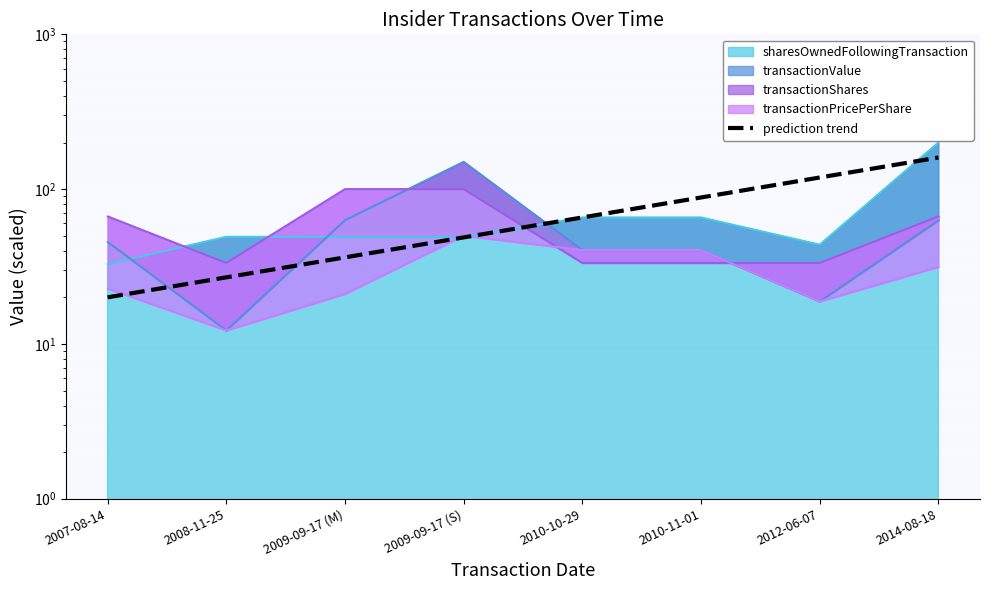

How many data points are above 65?

4